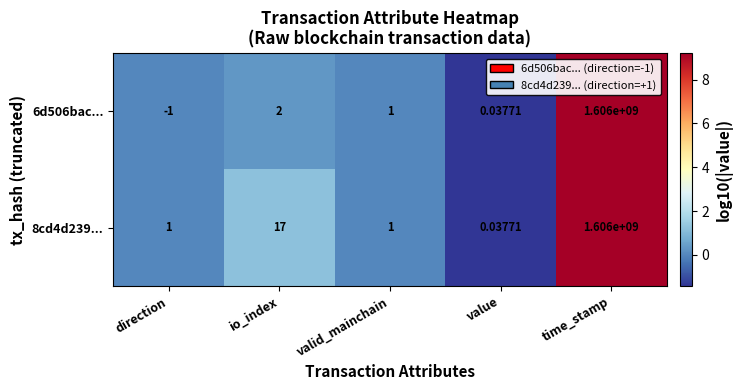

What is the greatest value displayed?

1606000000.0